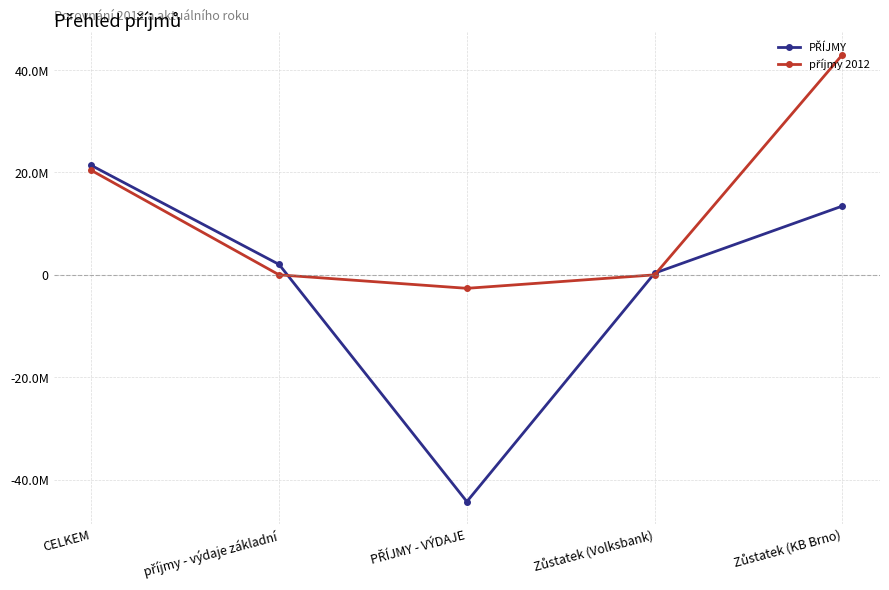

The PŘÍJMY series shows 7987793 at Zůstatek (KB Brno). True or false?

False